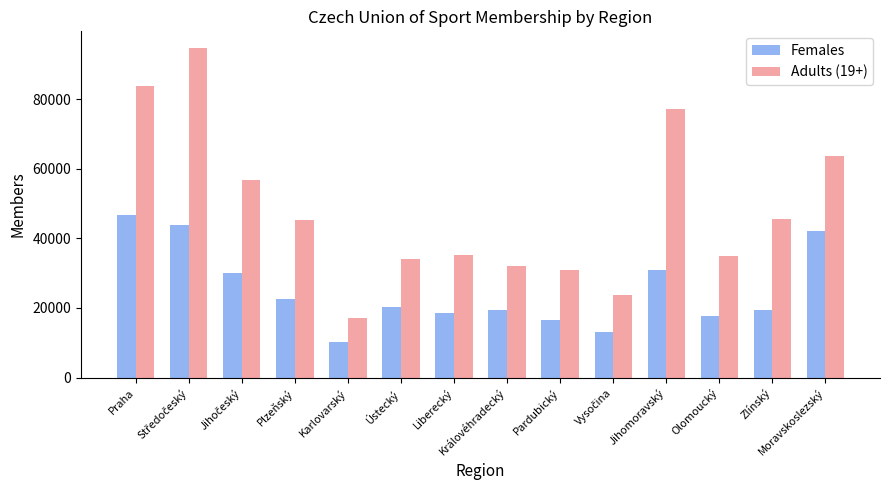

What is the difference between the maximum and second lowest values in the Females series?

33770